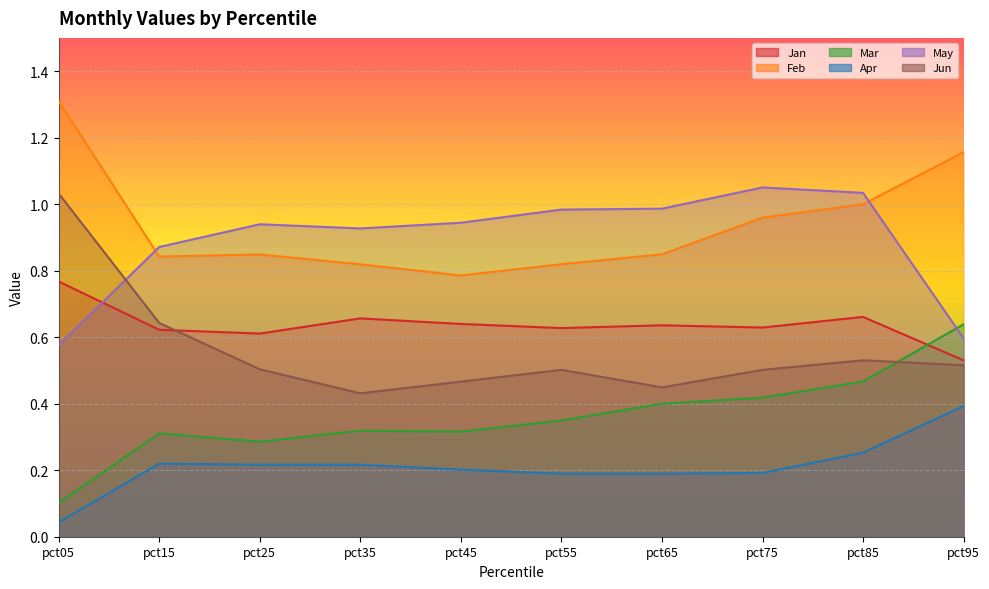

At which label is Apr closest to 0?

pct05